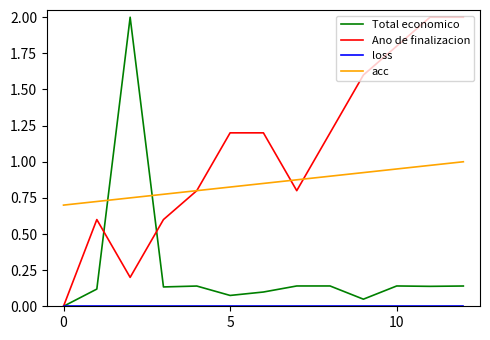

What is the greatest value displayed?

2.0